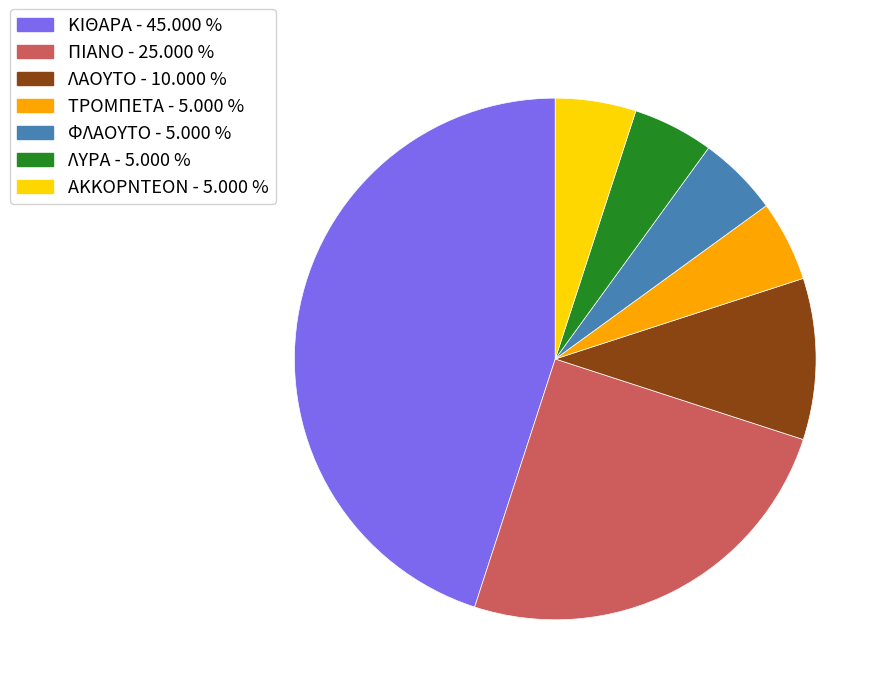

Count the number of slices in the pie.

7